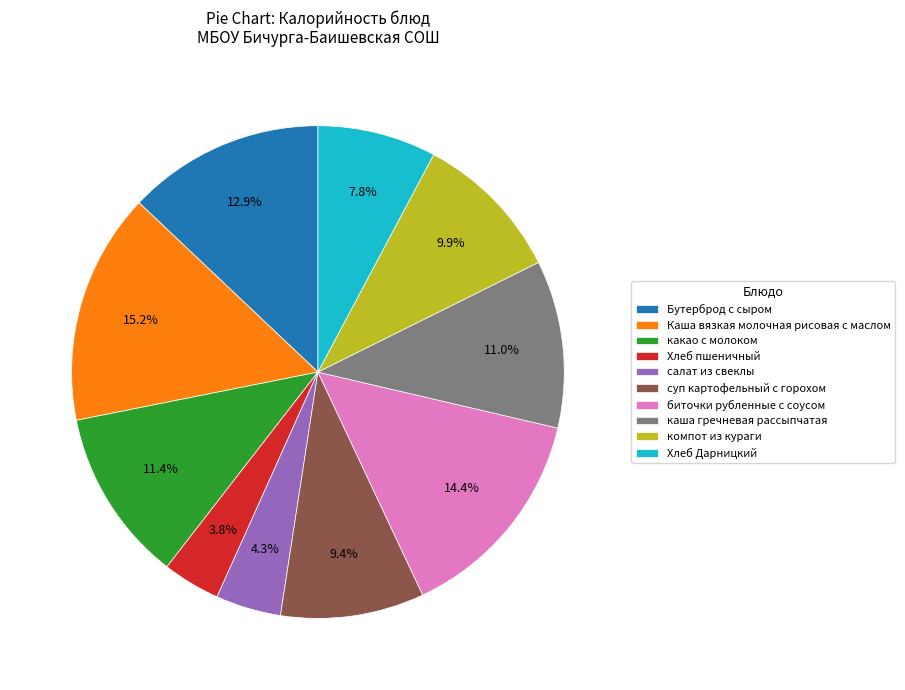

What is the ratio of the value at салат из свеклы to the value at Хлеб Дарницкий?

0.6